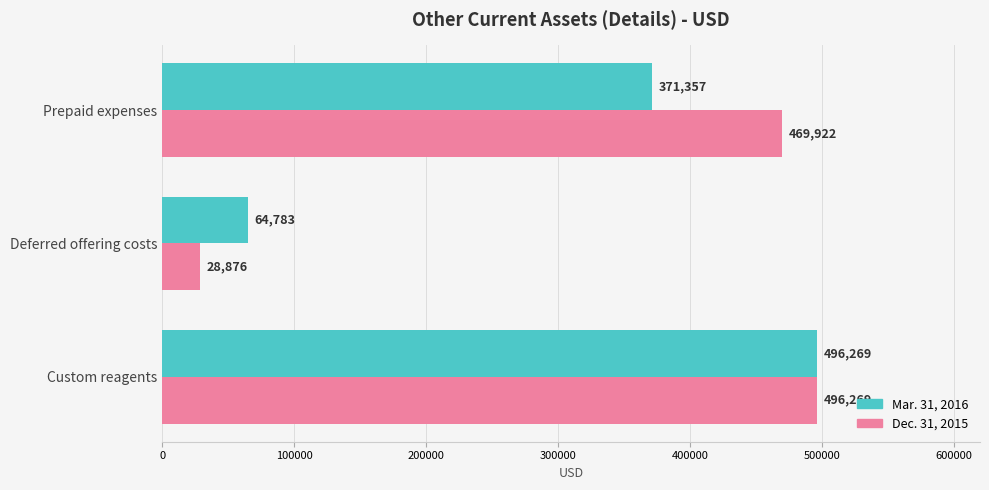

What is the greatest value displayed?

496269